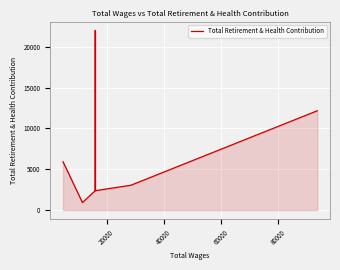

What is the label of the 2nd point from the left?

20000